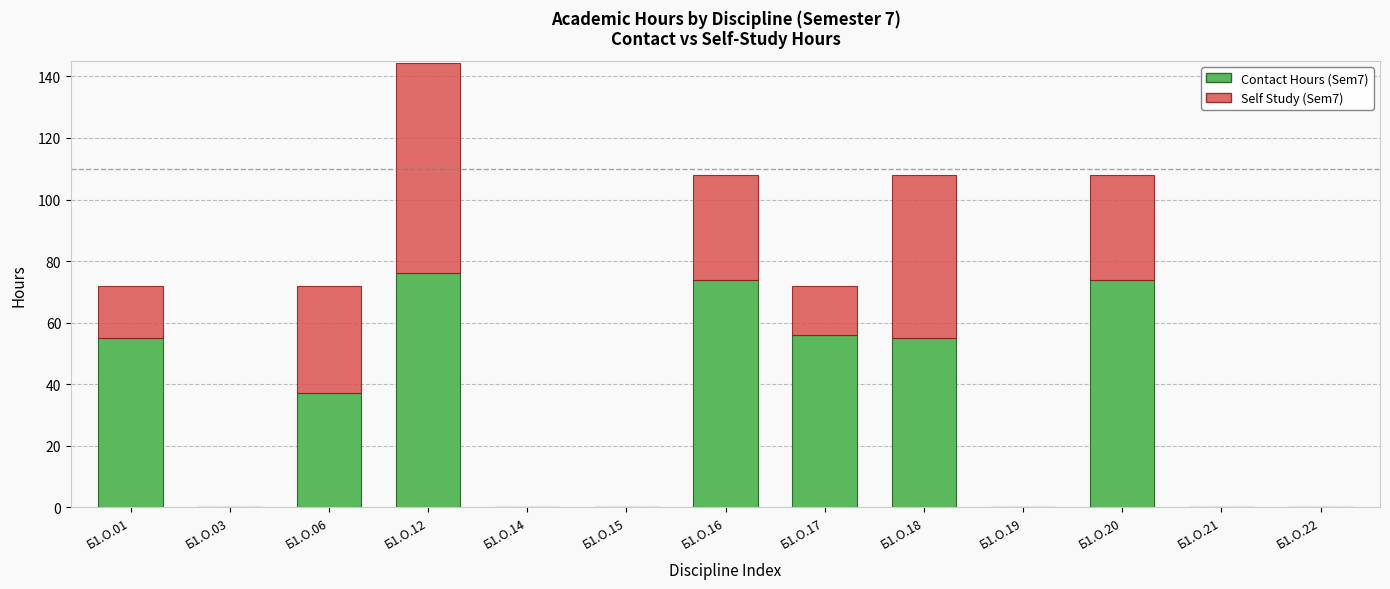

What is the total value across all series at Б1.О.18?

108.0